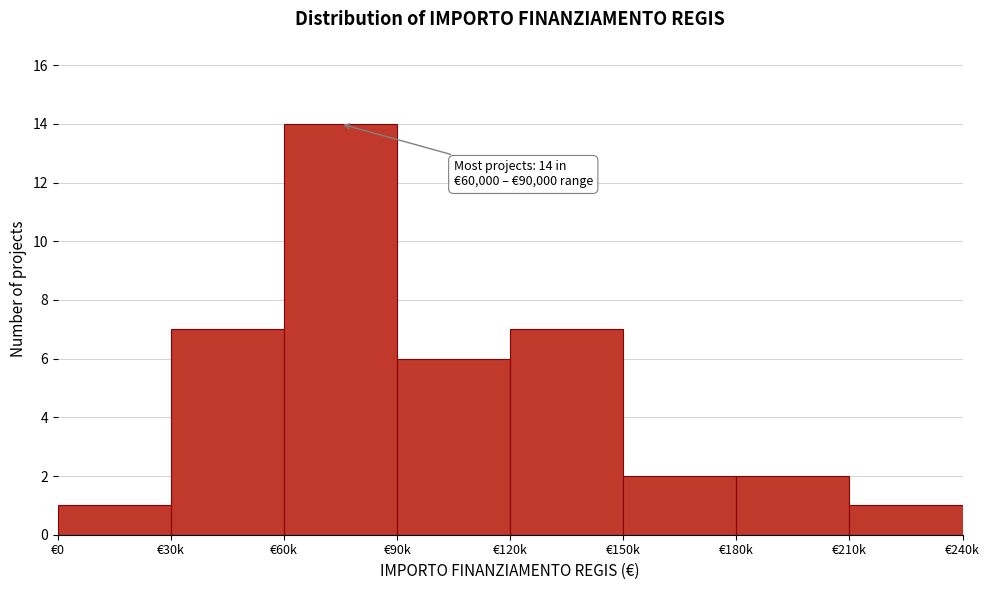

Reading right to left, list all the values displayed in this chart.

€210k=1	€180k=2	€150k=2	€120k=7	€90k=6	€60k=14	€30k=7	€0=1